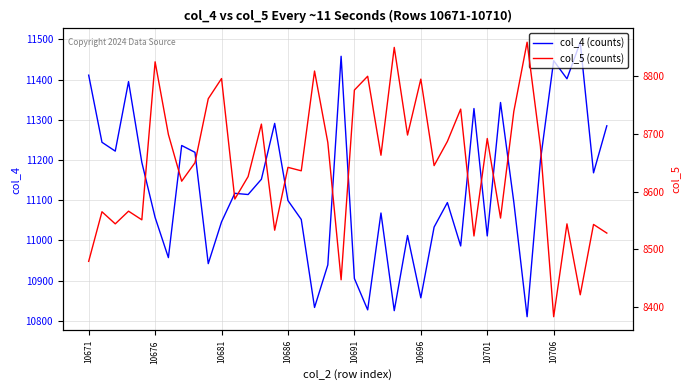

How many distinct data groups are displayed?

2